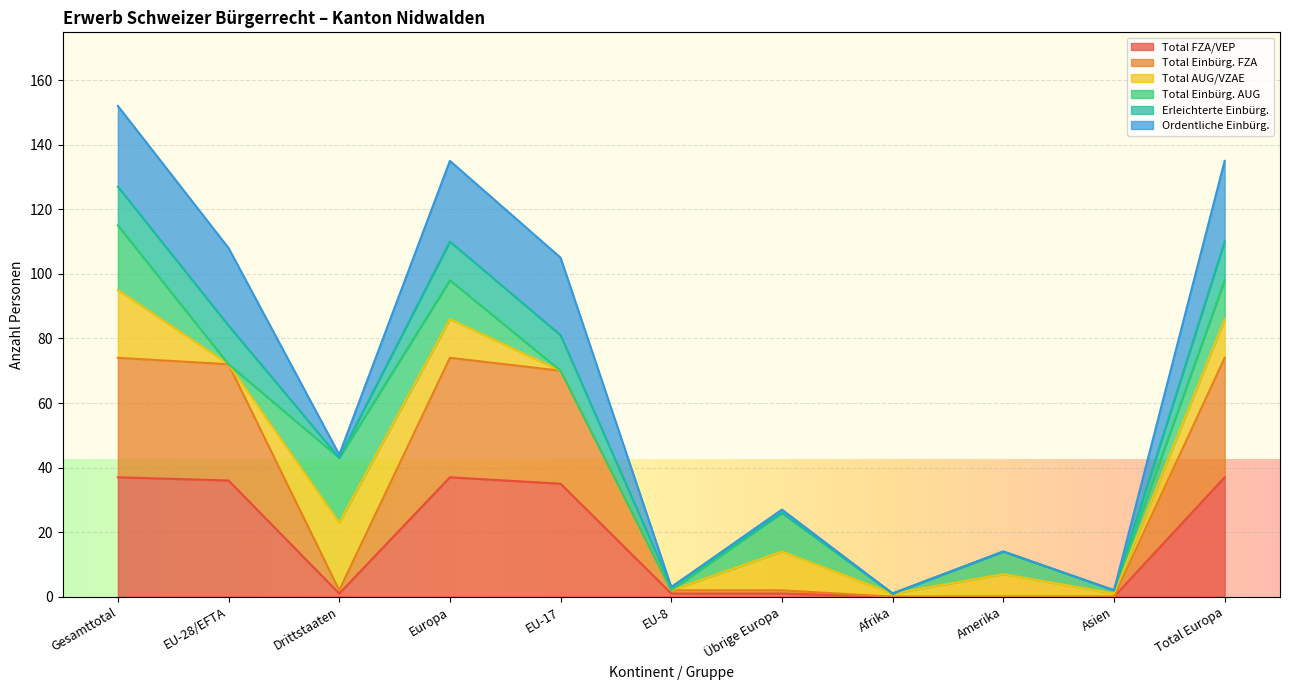

True or false: Total Einbürg. FZA has more than 1 interior local peaks.

False